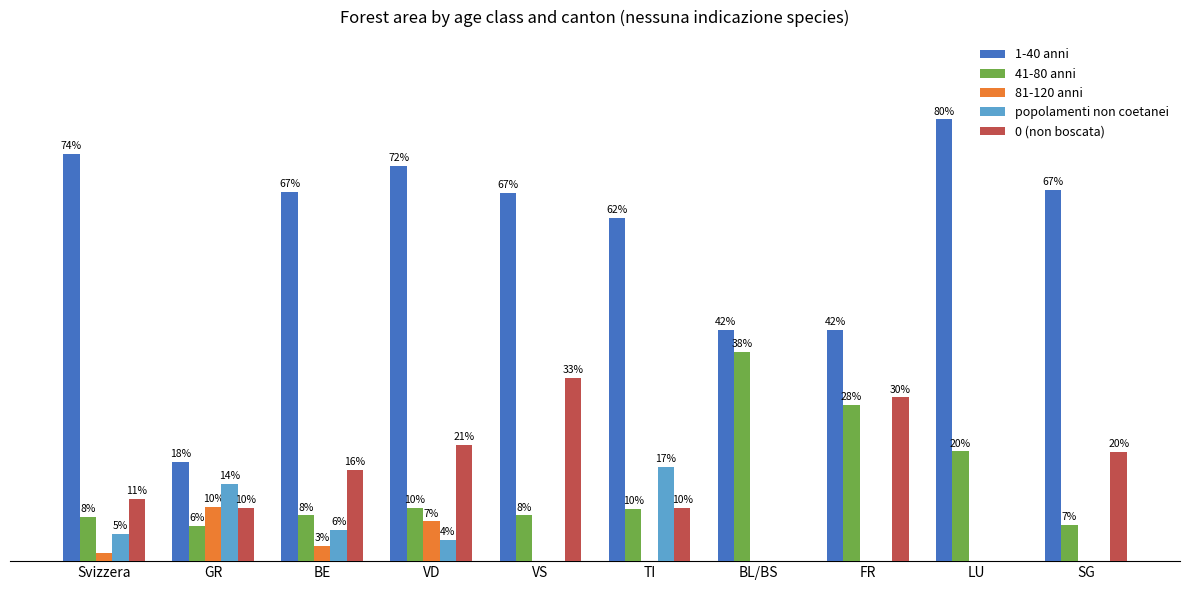

At which label is 0 (non boscata) closest to 16?

BE